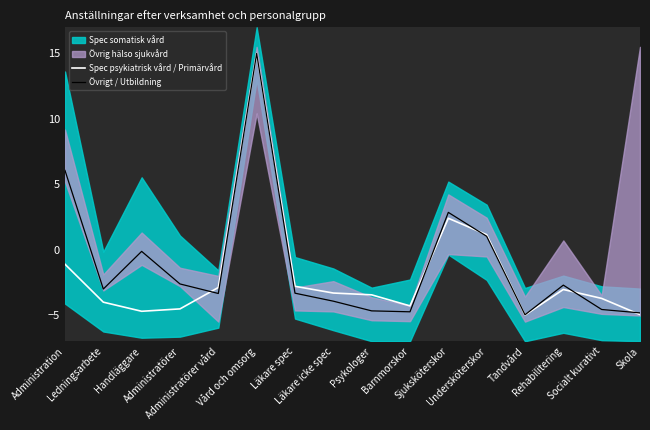

What is the maximum value for Övrigt / Utbildning?

15.0